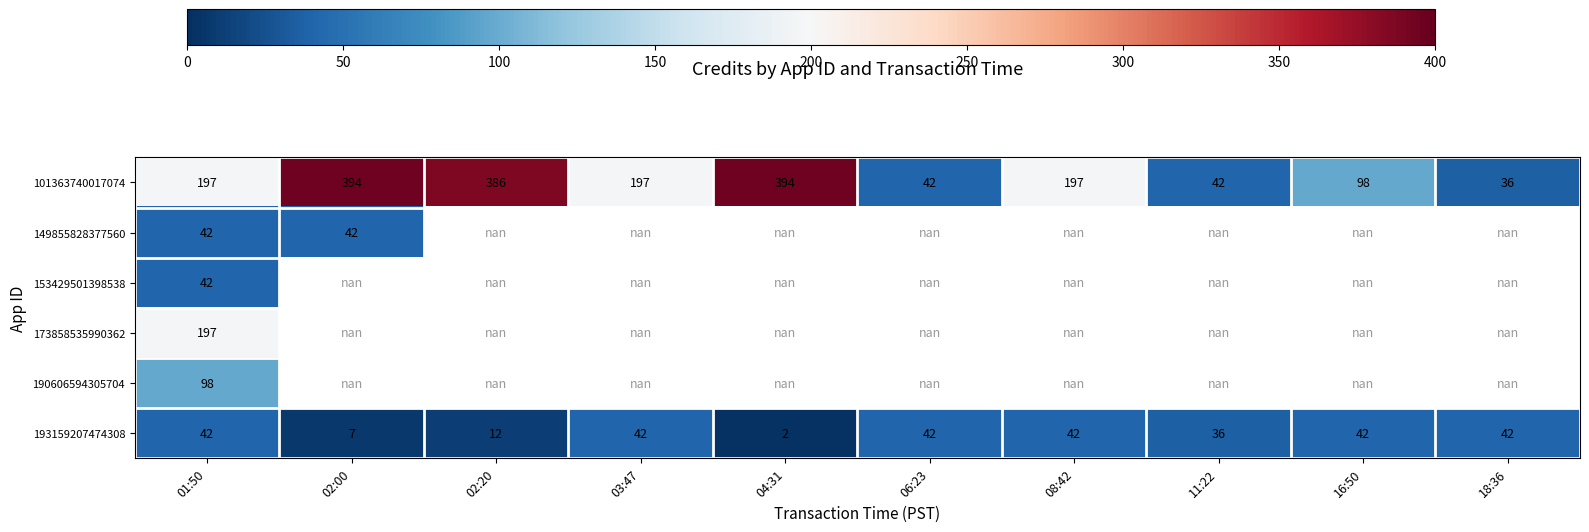

The 101363740017074 series shows 394.0 at 04:31. True or false?

True